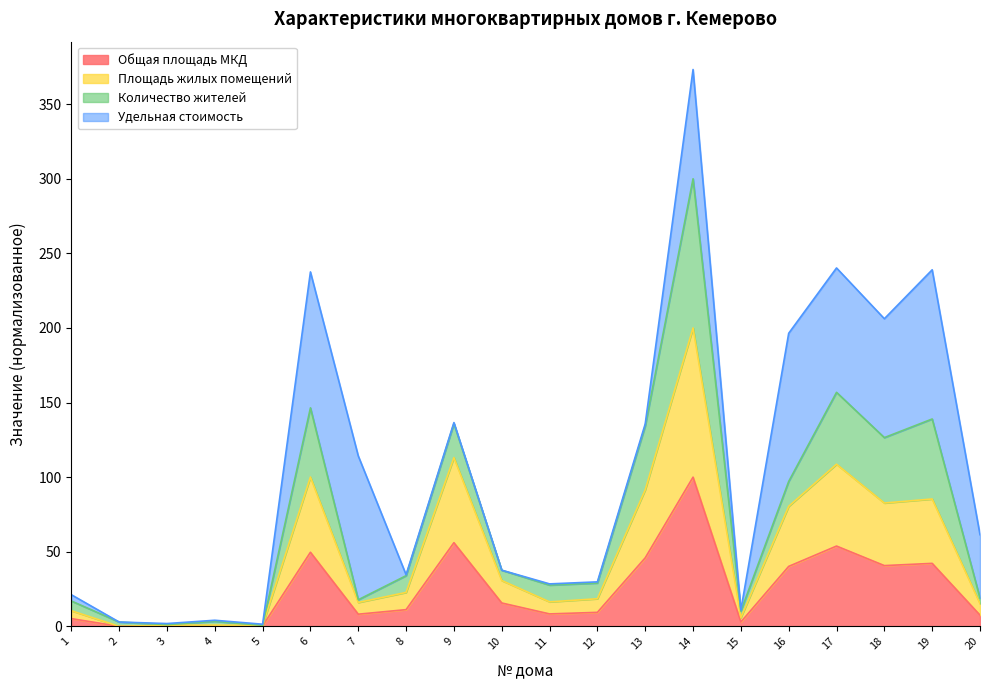

At which category is the sum across all series the highest?

14